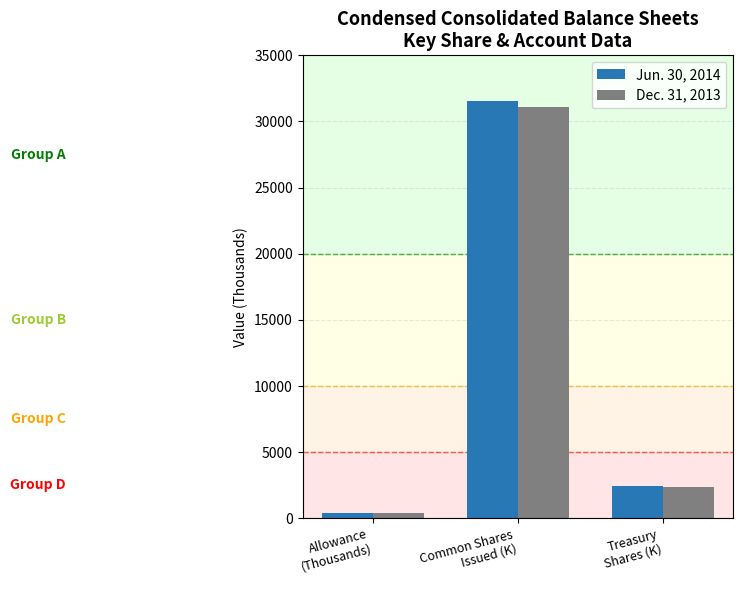

Reading left to right, extract all data points from this chart.

Jun. 30, 2014: Allowance
(Thousands)=414.0	Common Shares
Issued (K)=31528.4	Treasury
Shares (K)=2450.6
Dec. 31, 2013: Allowance
(Thousands)=392.0	Common Shares
Issued (K)=31092.8	Treasury
Shares (K)=2380.6